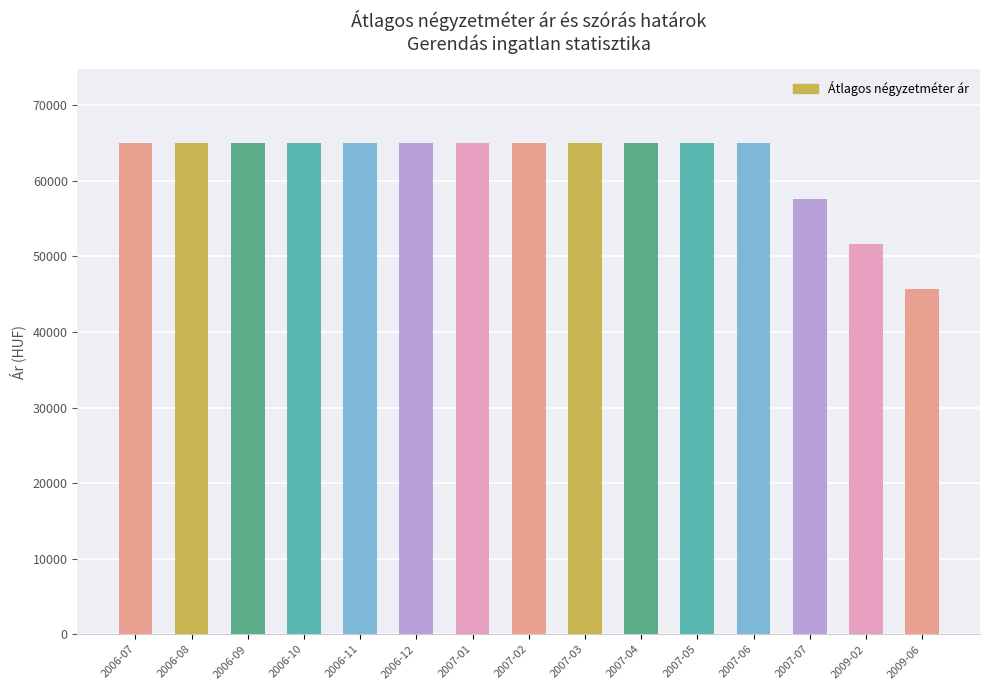

Approximately how many times larger is the value at 2006-10 compared to 2007-07?

1.1